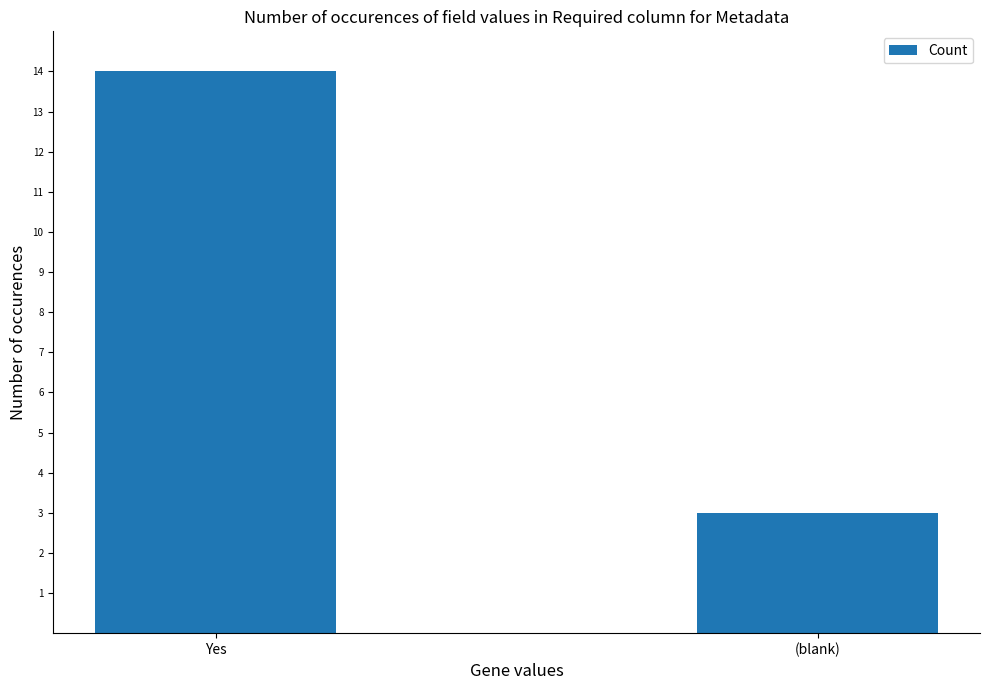

How many data points are less than 14?

1